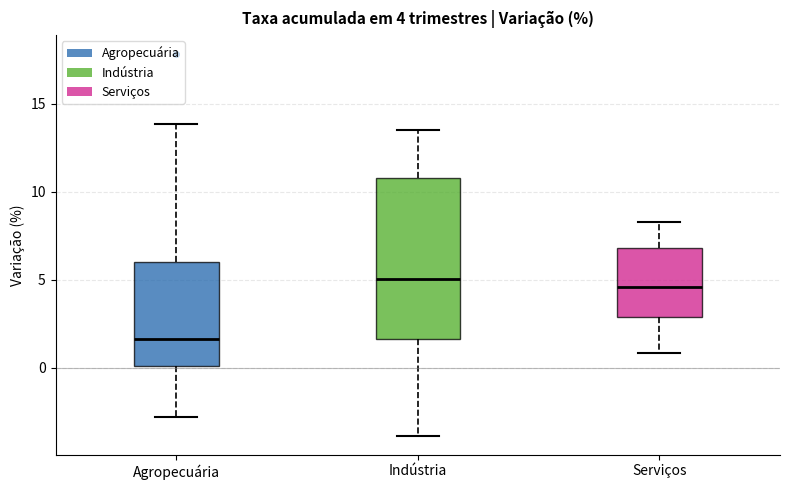

Which box has the lowest median line?

Agropecuária